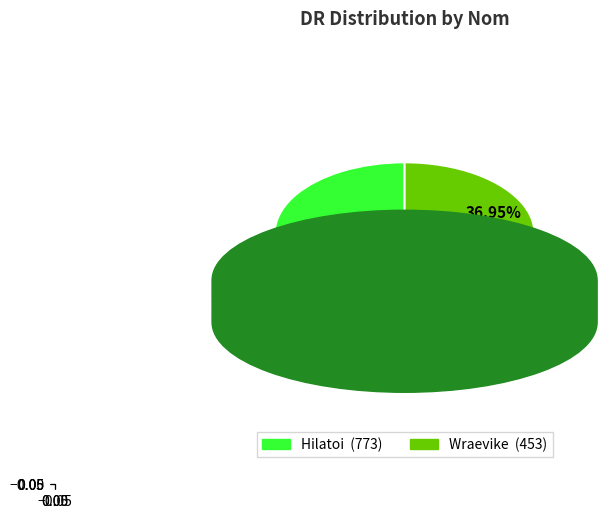

Is there any slice that represents more than half of the pie?

Yes